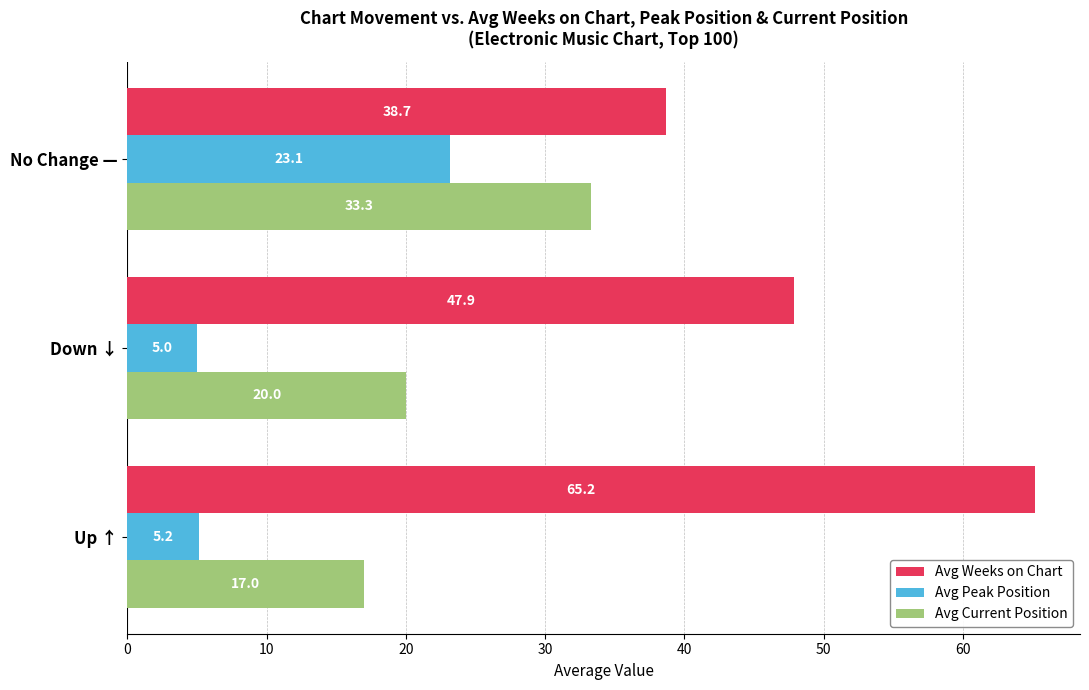

What are all the series names shown in the legend?

Avg Weeks on Chart, Avg Peak Position, Avg Current Position